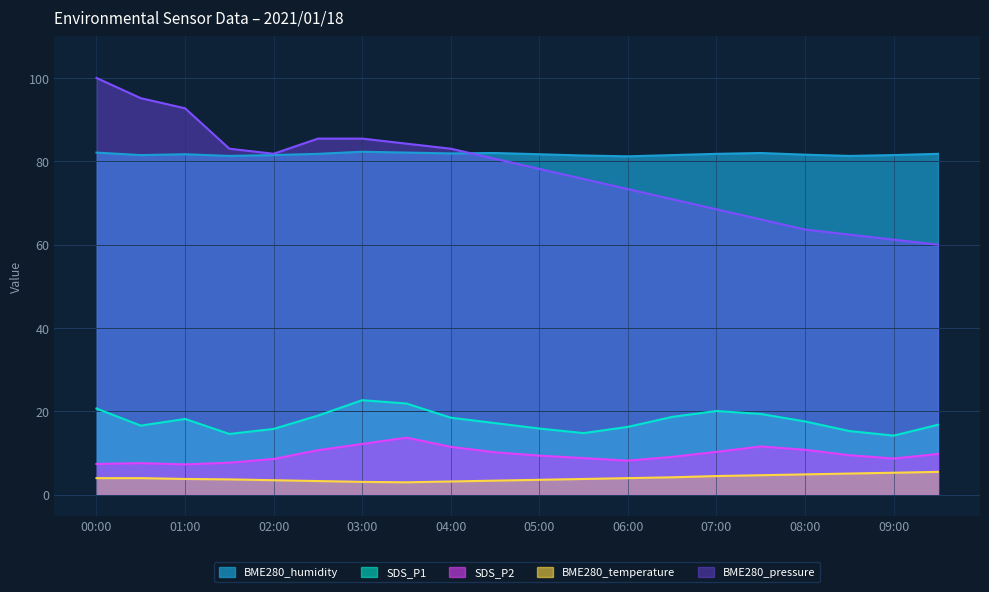

Does the chart display data point markers on the line(s)?

No